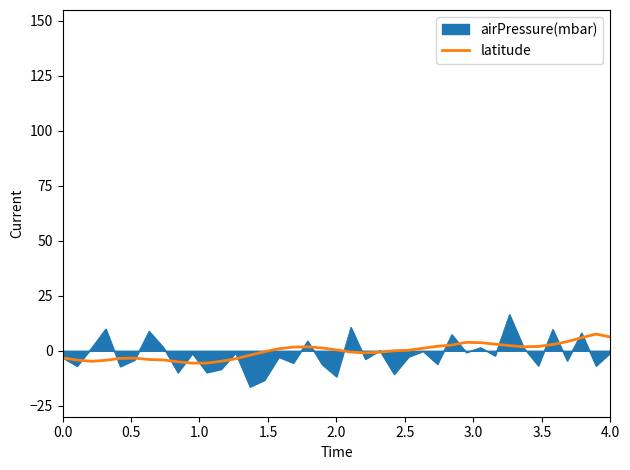

List the series in order of their peak value, lowest first.

latitude, airPressure(mbar)